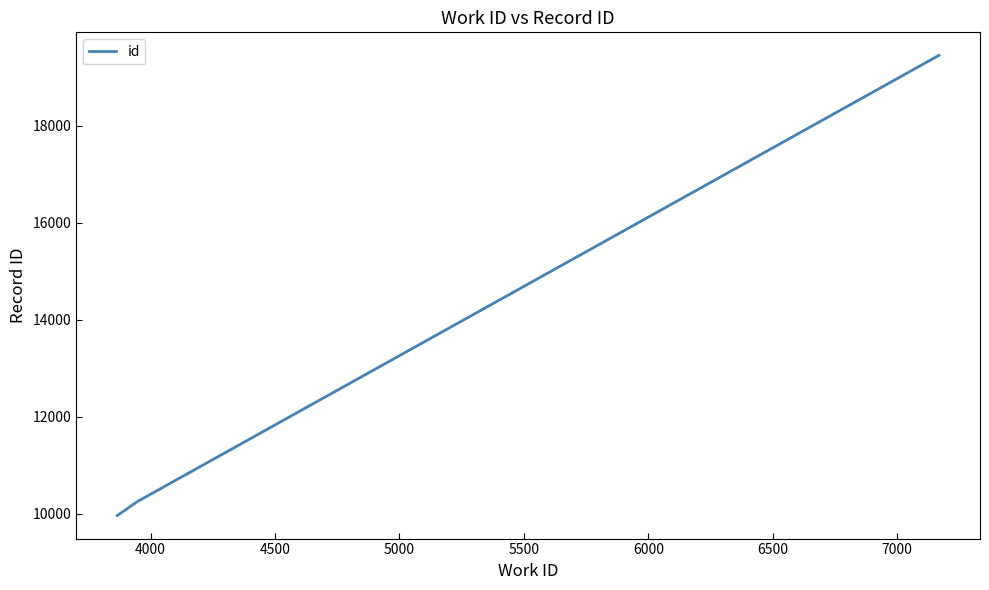

What is the minimum value shown in the chart?

9962